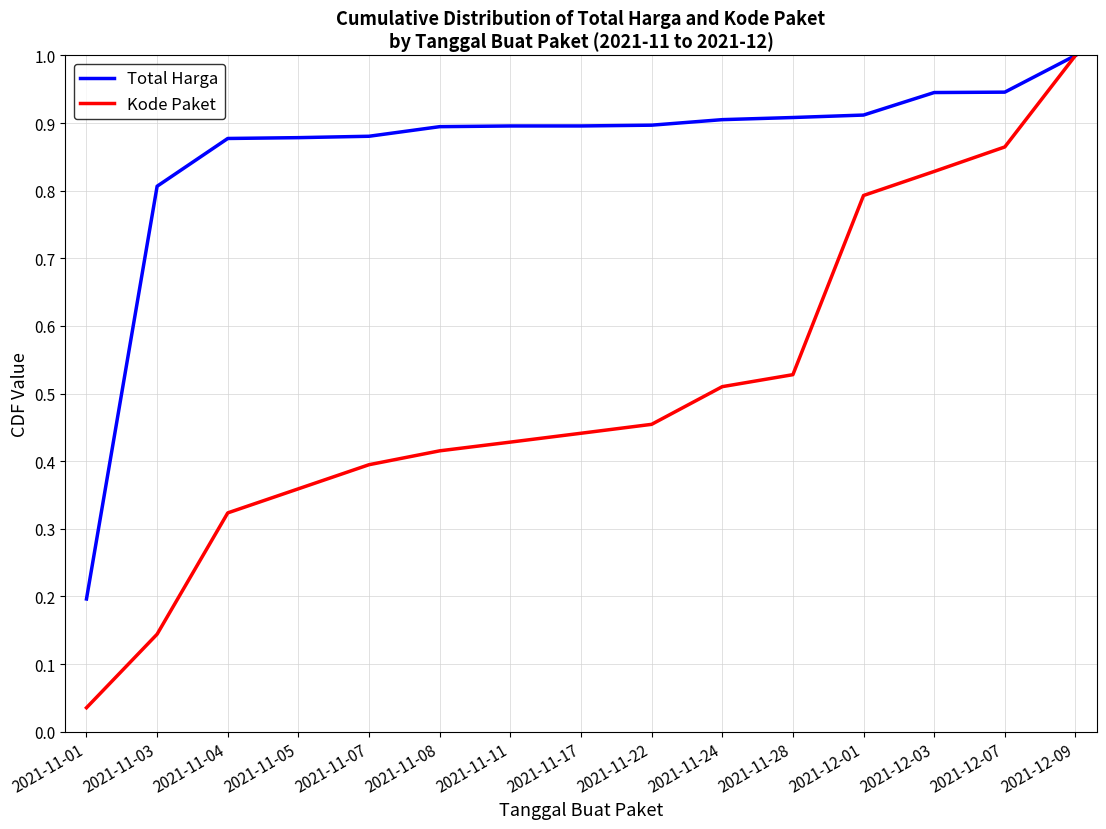

What is the maximum value for Total Harga?

1.0